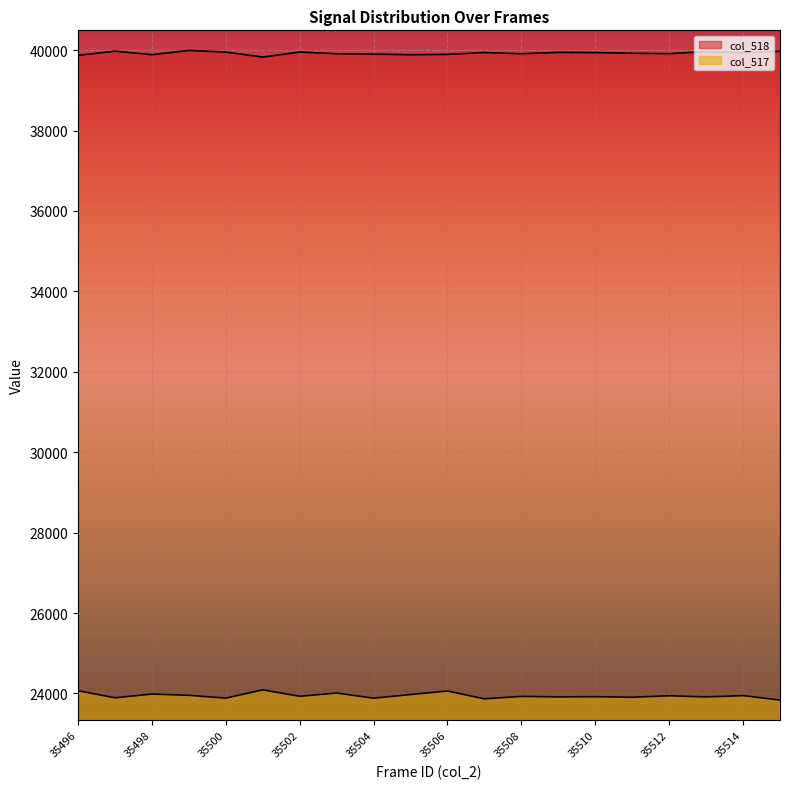

List the series in order of their overall mean, lowest first.

col_517, col_518